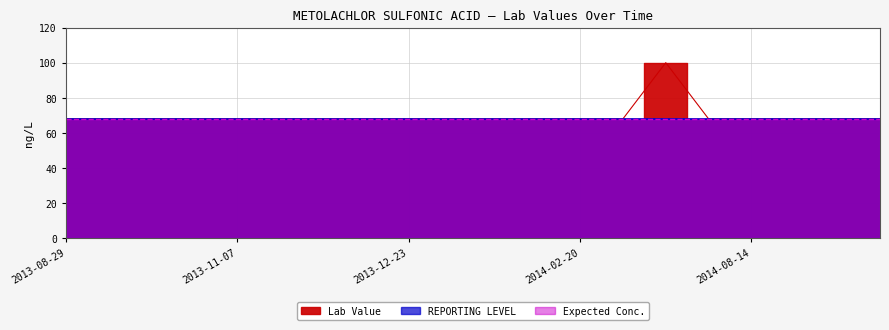

How many lines are shown in the chart?

3